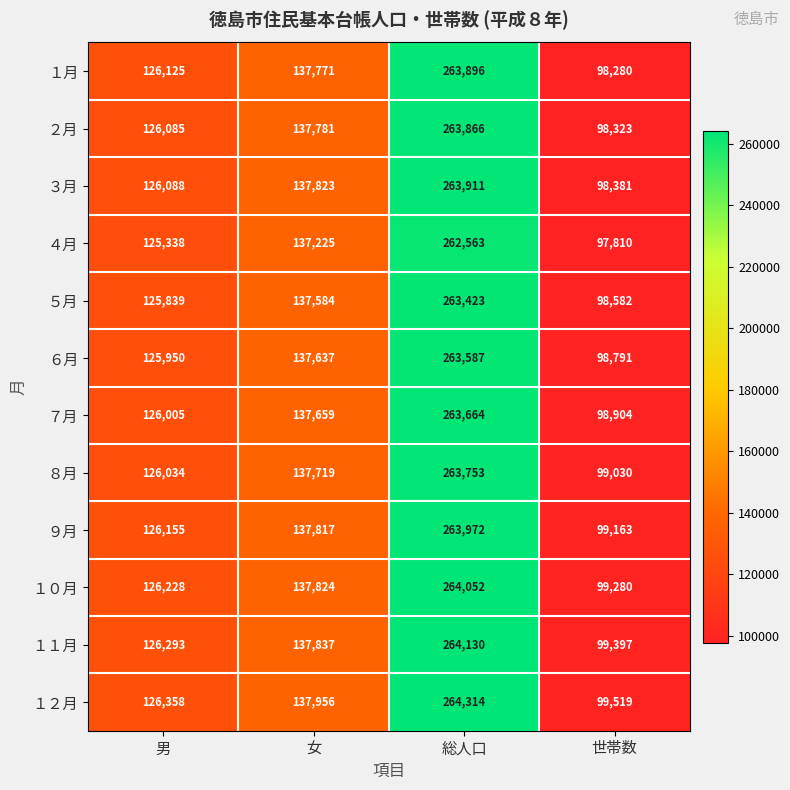

List the series in order of their peak value, highest first.

１２月, １１月, １０月, ９月, ３月, １月, ２月, ８月, ７月, ６月, ５月, ４月